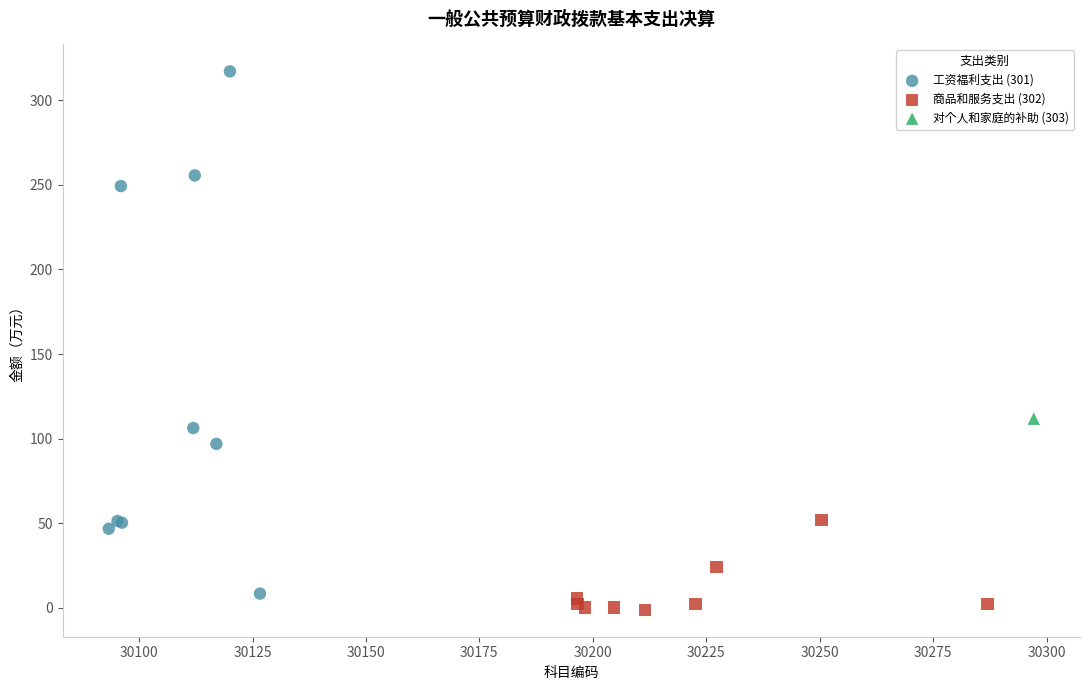

Which series contains the lowest Y value?

商品和服务支出 (302)